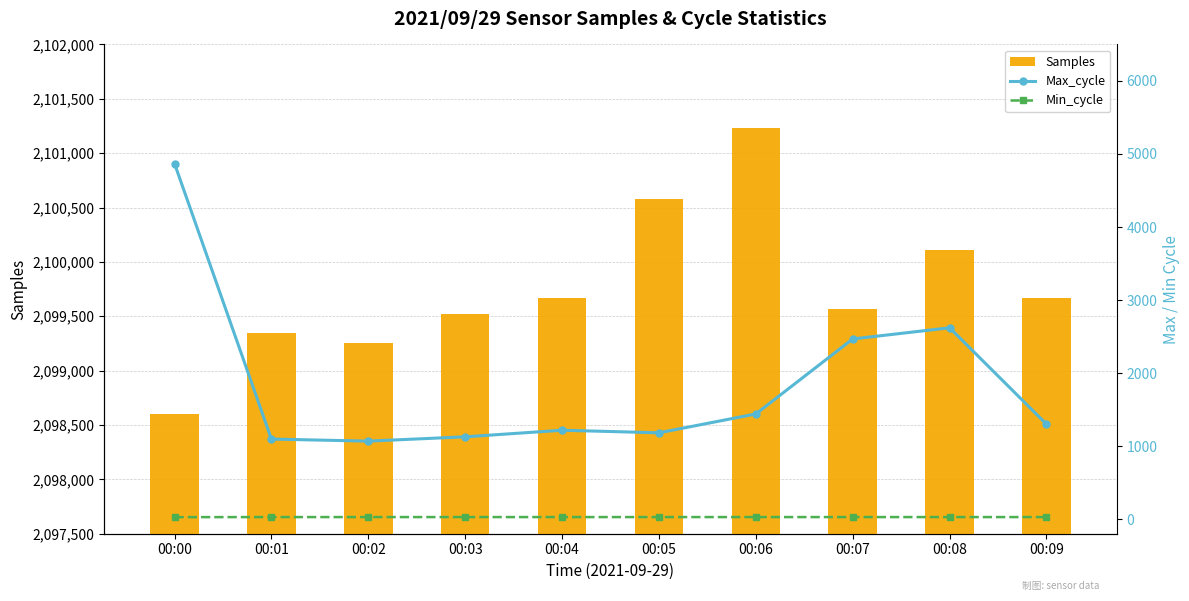

Reading left to right, extract all data points from this chart.

Samples: 2098603	2099348	2099257	2099525	2099667	2100580	2101227	2099565	2100105	2099671
Max_cycle: 4869	1096	1068	1127	1217	1182	1440	2467	2620	1300
Min_cycle: 27	28	28	28	28	28	28	28	28	28